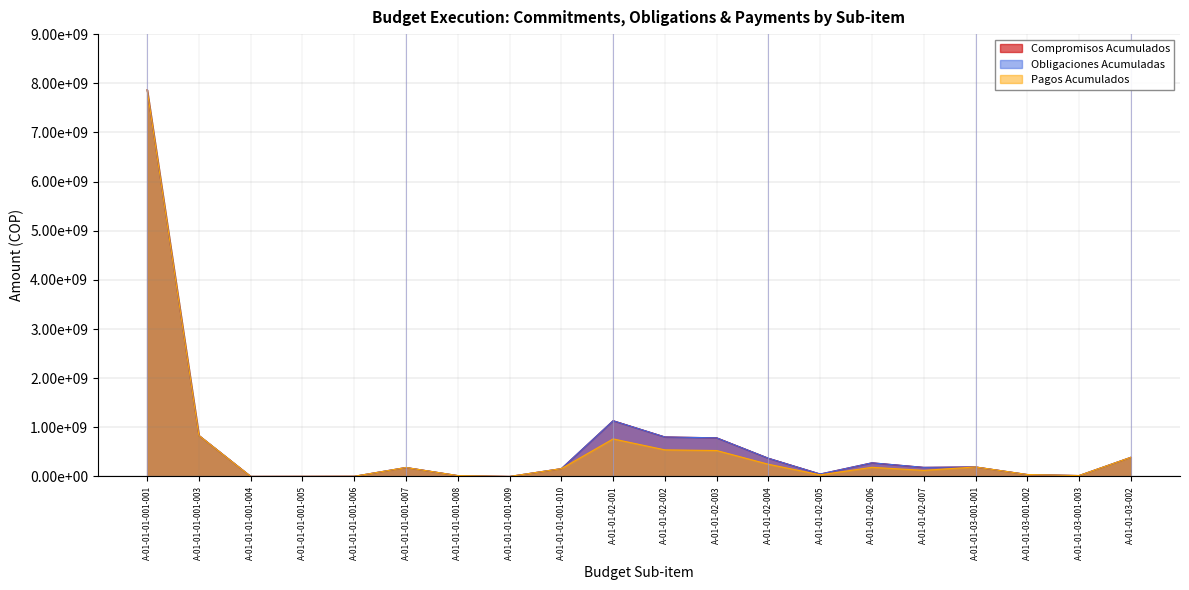

Is the value of Pagos Acumulados at A-01-01-03-001-001 greater than the value of Obligaciones Acumuladas at A-01-01-01-001-007?

Yes